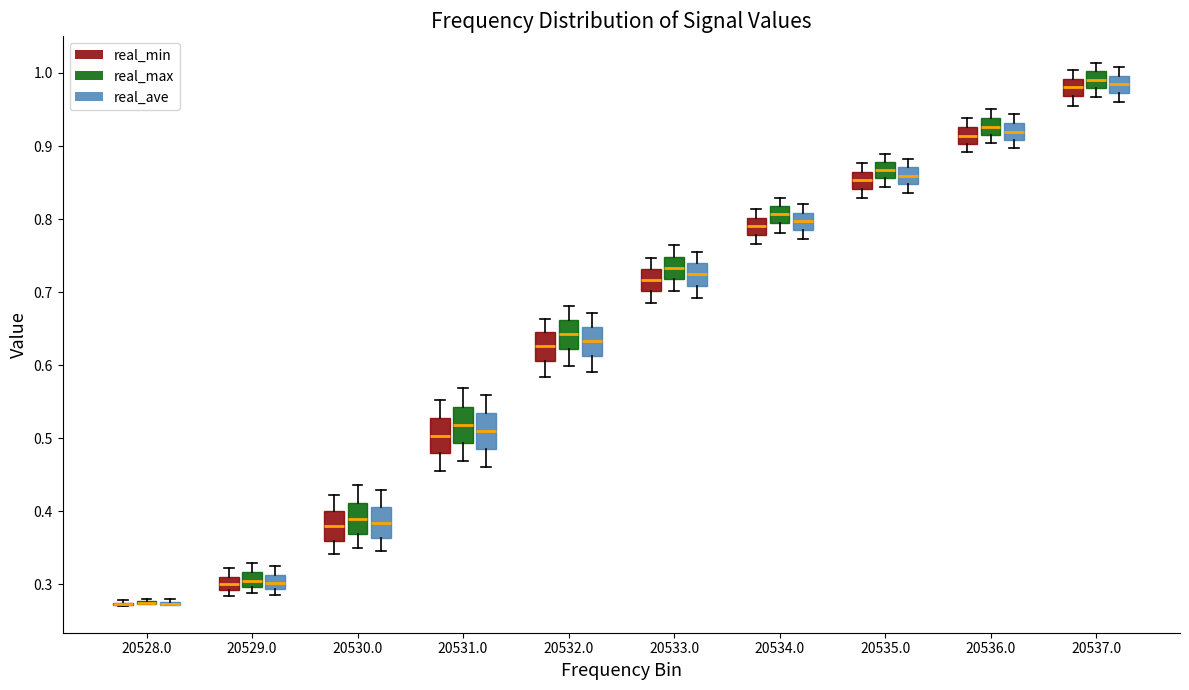

Reading left to right, transcribe this box plot: for each box, give where its median line is, the range the box spans, and where its two whiskers end, as read against the y-axis. The values are not printed on the chart, so give them approximately, as read against the axis.

20528.0 (real_min): box collapsed to a line at 0.27, whiskers 0.27 to 0.28
20528.0 (real_max): box collapsed to a line at 0.27, whiskers 0.27 to 0.28
20528.0 (real_ave): box collapsed to a line at 0.27, whiskers 0.27 to 0.28
20529.0 (real_min): median 0.30, box 0.29 to 0.31, whiskers 0.28 to 0.32
20529.0 (real_max): median 0.30 (inside the box), box 0.30 to 0.32, whiskers 0.29 to 0.33
20529.0 (real_ave): median 0.30, box 0.29 to 0.31, whiskers 0.29 (just below the box's lower edge) to 0.33
20530.0 (real_min): median 0.38, box 0.36 to 0.40, whiskers 0.34 to 0.42
20530.0 (real_max): median 0.39, box 0.37 to 0.41, whiskers 0.35 to 0.44
20530.0 (real_ave): median 0.38, box 0.36 to 0.41, whiskers 0.35 to 0.43
20531.0 (real_min): median 0.50, box 0.48 to 0.53, whiskers 0.45 to 0.55
20531.0 (real_max): median 0.52, box 0.49 to 0.54, whiskers 0.47 to 0.57
20531.0 (real_ave): median 0.51, box 0.49 to 0.53, whiskers 0.46 to 0.56
20532.0 (real_min): median 0.63, box 0.61 to 0.64, whiskers 0.58 to 0.66
20532.0 (real_max): median 0.64, box 0.62 to 0.66, whiskers 0.60 to 0.68
20532.0 (real_ave): median 0.63, box 0.61 to 0.65, whiskers 0.59 to 0.67
20533.0 (real_min): median 0.72, box 0.70 to 0.73, whiskers 0.69 to 0.75
20533.0 (real_max): median 0.73, box 0.72 to 0.75, whiskers 0.70 to 0.76
20533.0 (real_ave): median 0.72, box 0.71 to 0.74, whiskers 0.69 to 0.75
20534.0 (real_min): median 0.79, box 0.78 to 0.80, whiskers 0.77 to 0.81
20534.0 (real_max): median 0.81, box 0.79 to 0.82, whiskers 0.78 to 0.83
20534.0 (real_ave): median 0.80, box 0.79 to 0.81, whiskers 0.77 to 0.82
20535.0 (real_min): median 0.85, box 0.84 to 0.86, whiskers 0.83 to 0.88
20535.0 (real_max): median 0.87, box 0.86 to 0.88, whiskers 0.84 to 0.89
20535.0 (real_ave): median 0.86, box 0.85 to 0.87, whiskers 0.84 to 0.88
20536.0 (real_min): median 0.91, box 0.90 to 0.93, whiskers 0.89 to 0.94
20536.0 (real_max): median 0.93, box 0.92 to 0.94, whiskers 0.90 to 0.95
20536.0 (real_ave): median 0.92, box 0.91 to 0.93, whiskers 0.90 to 0.94
20537.0 (real_min): median 0.98, box 0.97 to 0.99, whiskers 0.96 to 1.00
20537.0 (real_max): median 0.99, box 0.98 to 1.00, whiskers 0.97 to 1.01
20537.0 (real_ave): median 0.98, box 0.97 to 1.00, whiskers 0.96 to 1.01